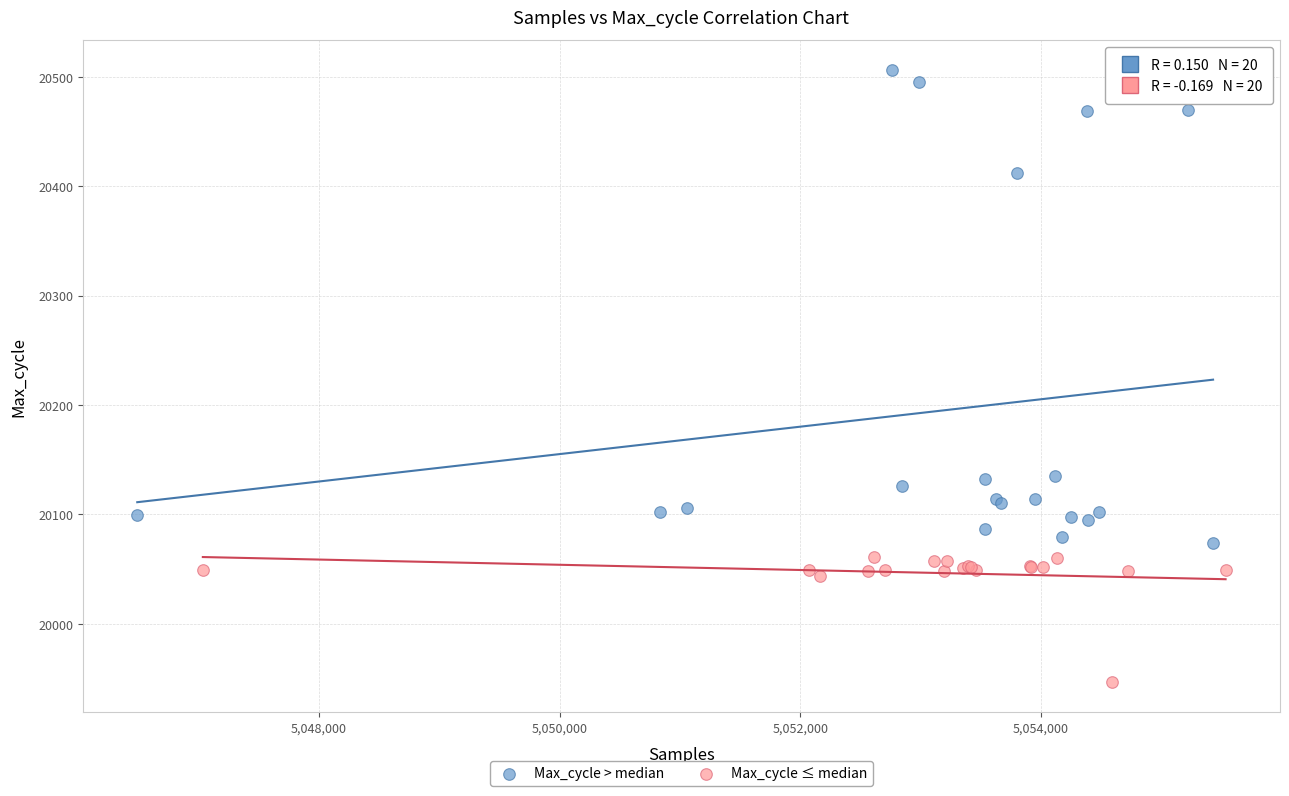

Which series has the widest spread of Y values?

Max_cycle > median